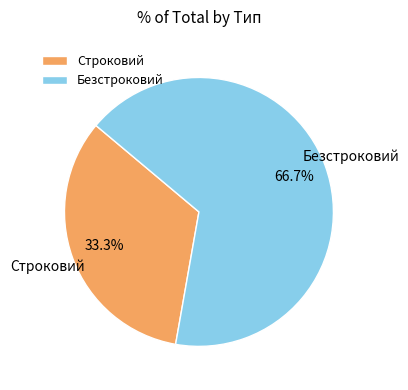

What is the smallest slice in the pie chart?

Строковий